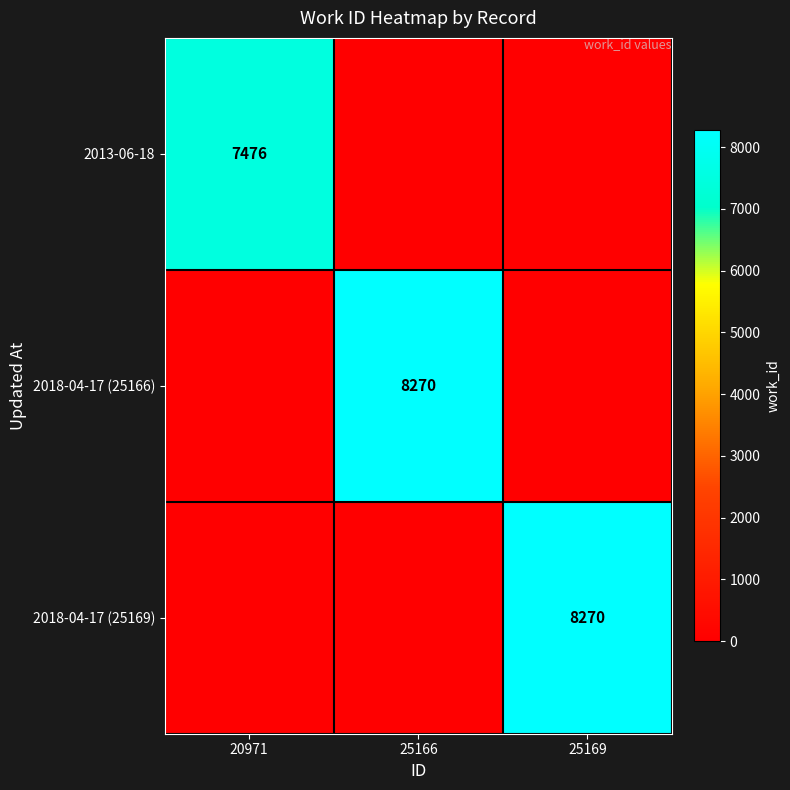

At how many categories does at least one series exceed 4039?

3